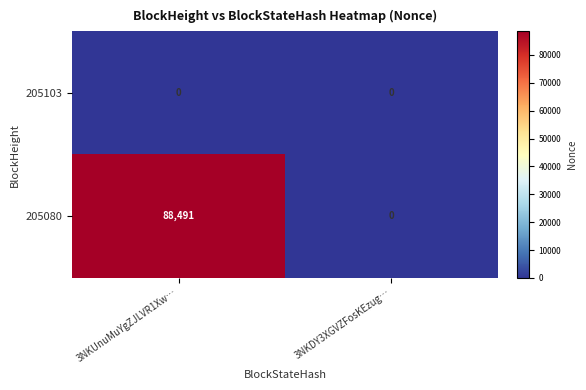

Which series has the largest range (max minus min)?

205080